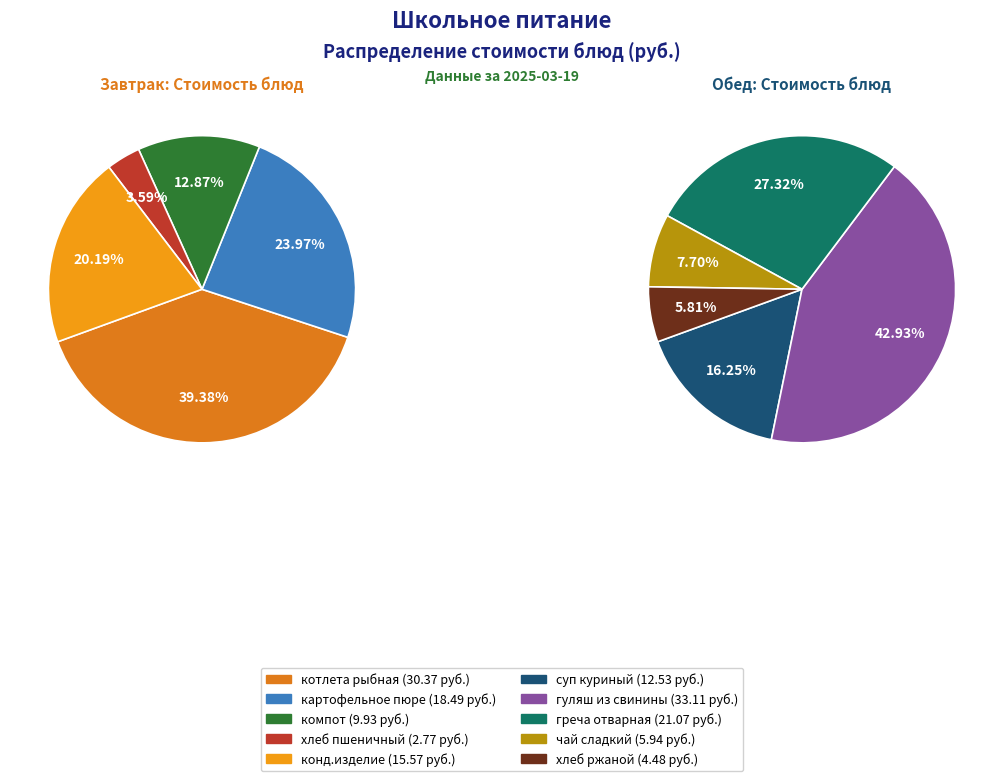

Is there a majority slice in this chart?

No